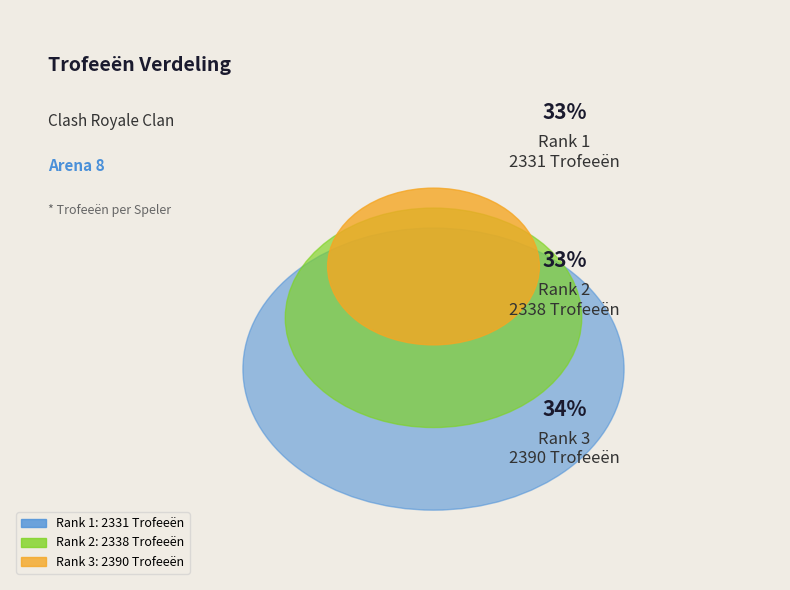

Combined, do 3 and 1 account for over 50%?

Yes